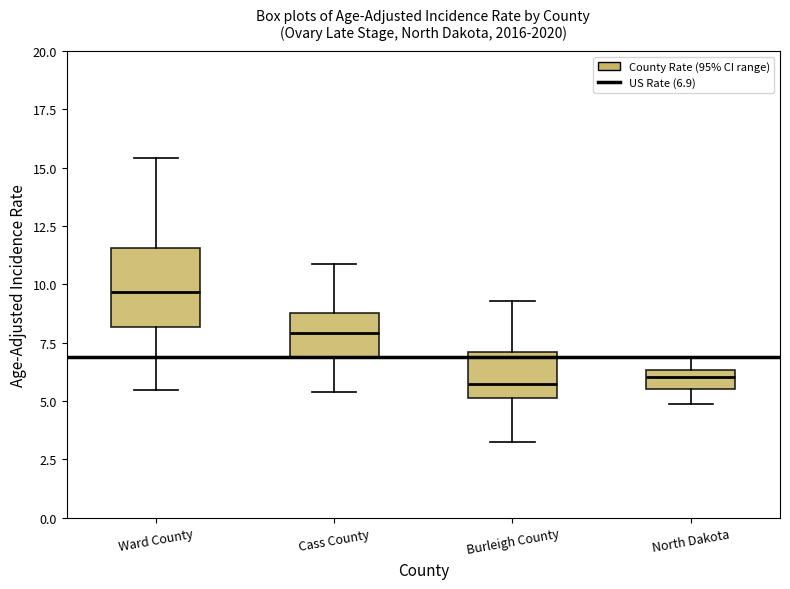

Reading left to right, read every box against the y-axis: the position of its median line, the range the box covers, and the ends of its whiskers. The values are not printed on the chart, so give them approximately, as read against the axis.

Ward County: median 9.5, box 8.0 to 11.5, whiskers 5.5 to 15.5
Cass County: median 8.0, box 7.0 to 9.0, whiskers 5.5 to 11.0
Burleigh County: median 5.5, box 5.0 to 7.0, whiskers 3.5 to 9.5
North Dakota: median 6.0, box 5.5 to 6.5, whiskers 5.0 to 7.0